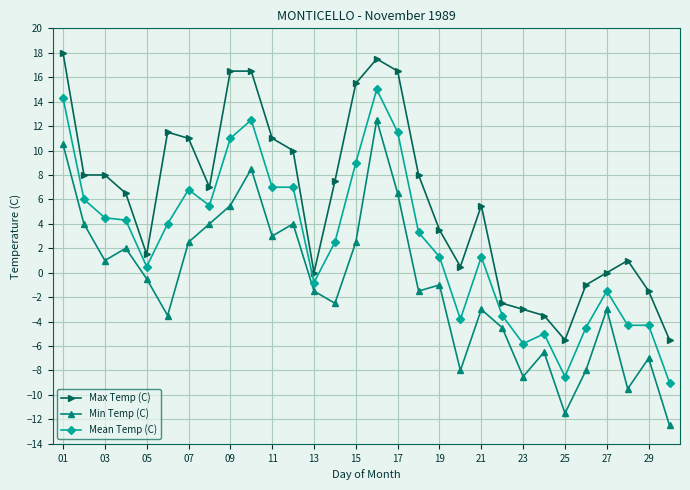

What is the average value of the Mean Temp (C) series?

2.5